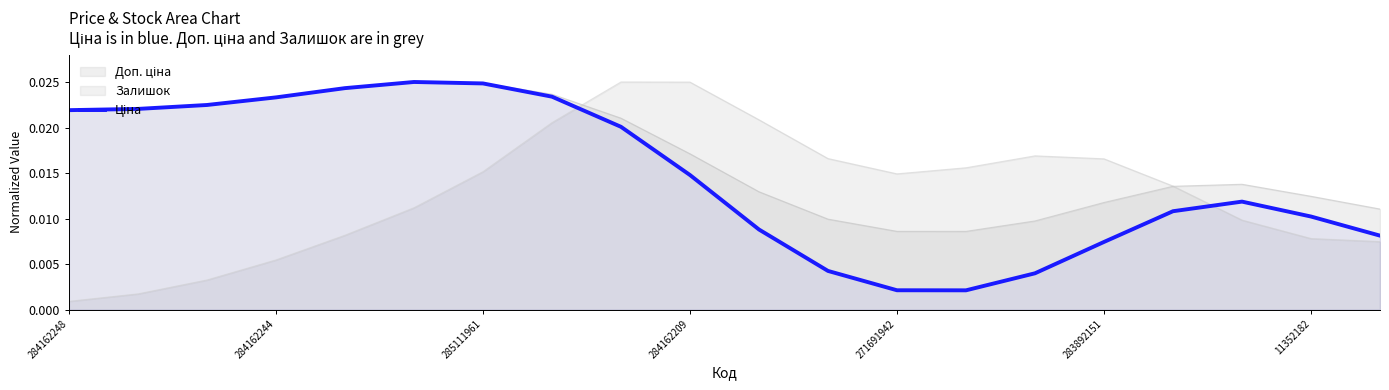

Where is Залишок nearest to the value 0?

284162248